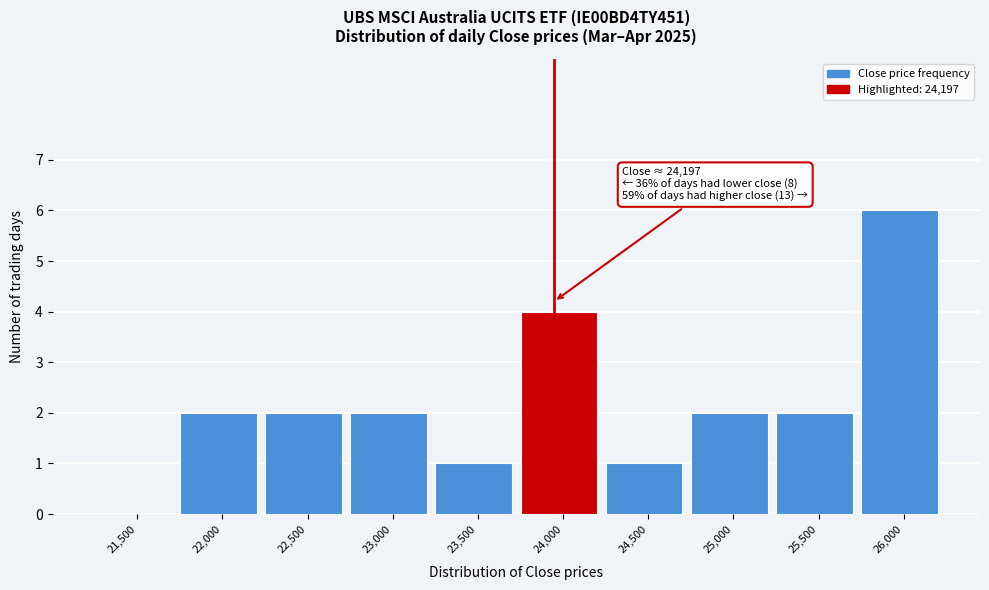

Reading left to right, what are all the values shown in this chart?

21,500=0	22,000=2	22,500=2	23,000=2	23,500=1	24,000=4	24,500=1	25,000=2	25,500=2	26,000=6